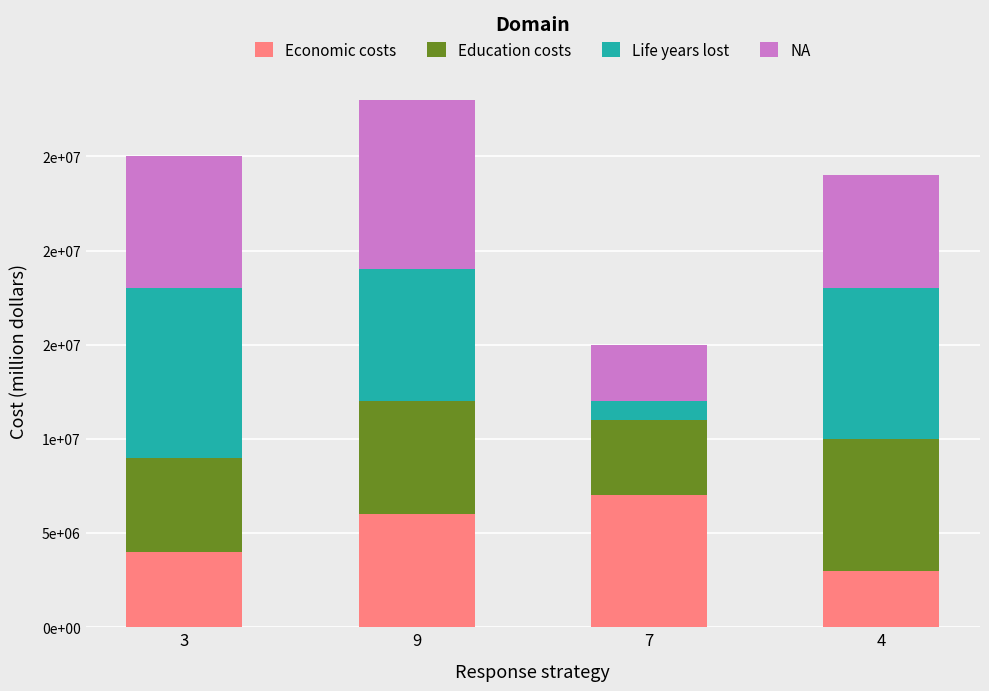

Does the chart contain stacked bars?

Yes